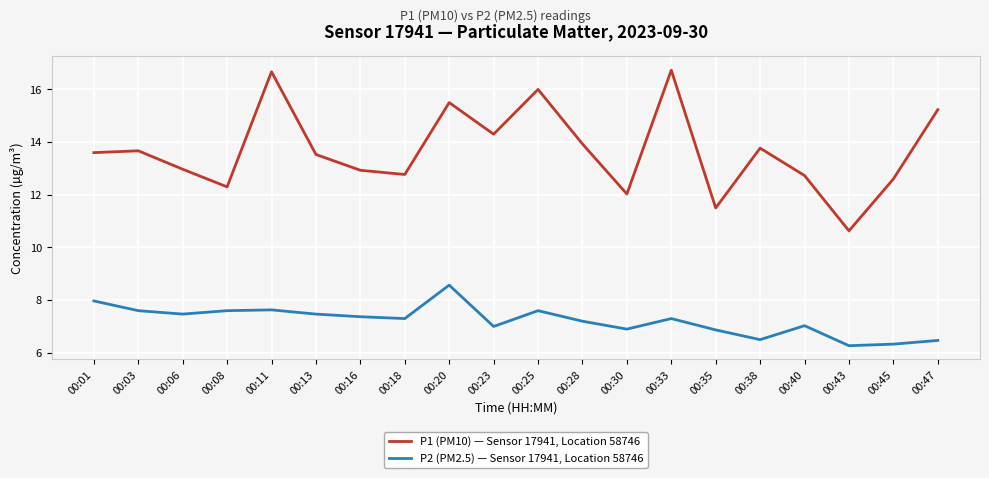

True or false: P1 (PM10) — Sensor 17941, Location 58746 and P2 (PM2.5) — Sensor 17941, Location 58746 intersect in this chart.

False